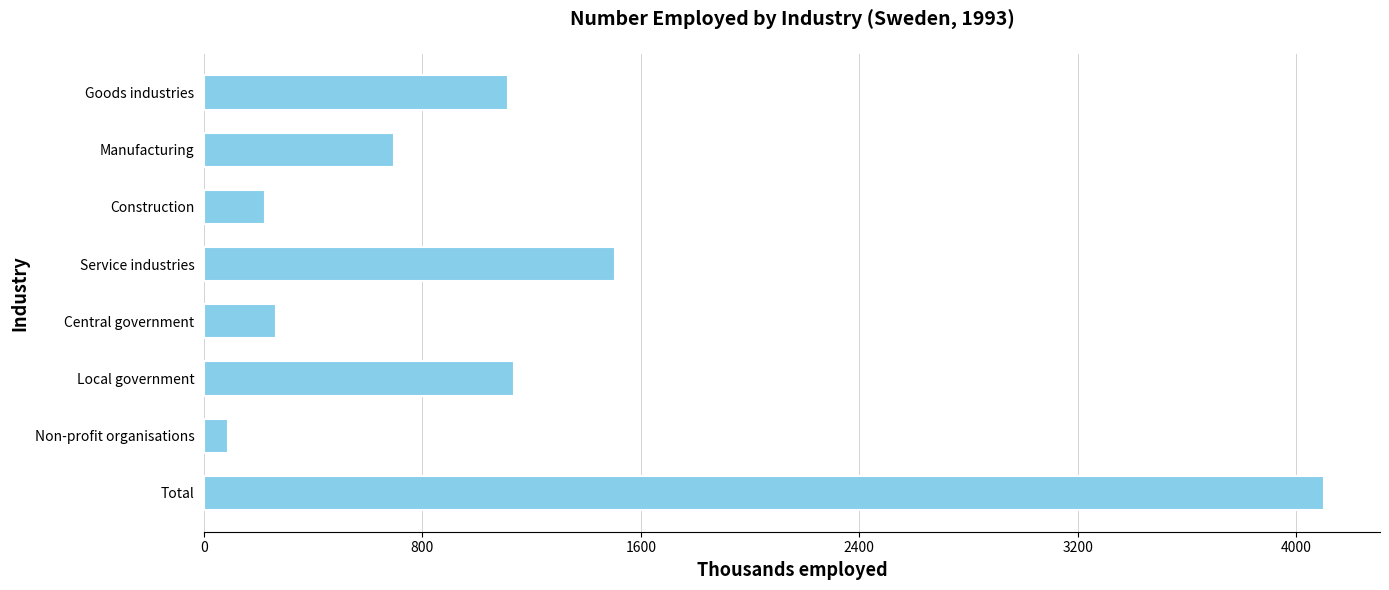

At which label is the value closest to 2094?

Service industries